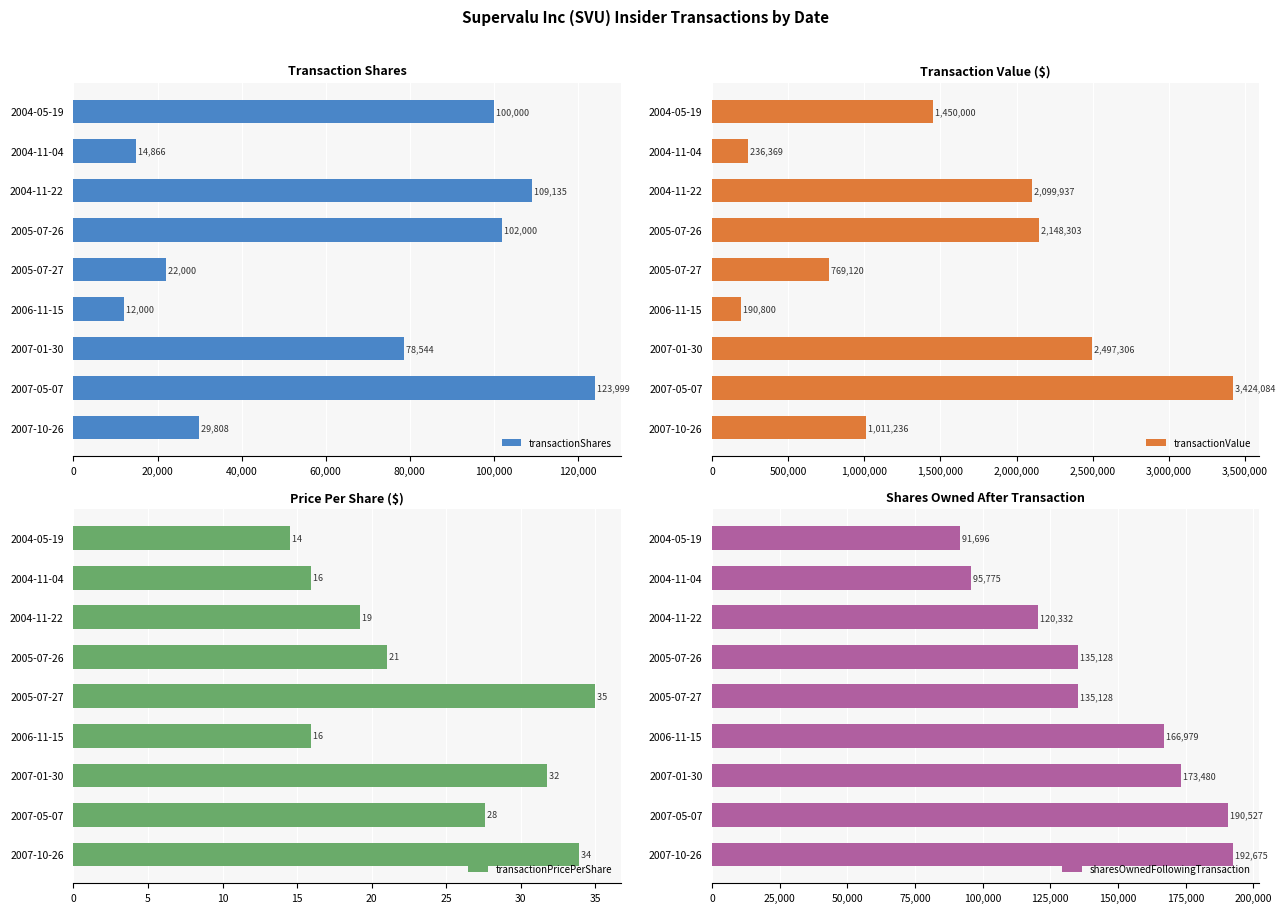

What is the average value of the sharesOwnedFollowingTransaction series?

144636